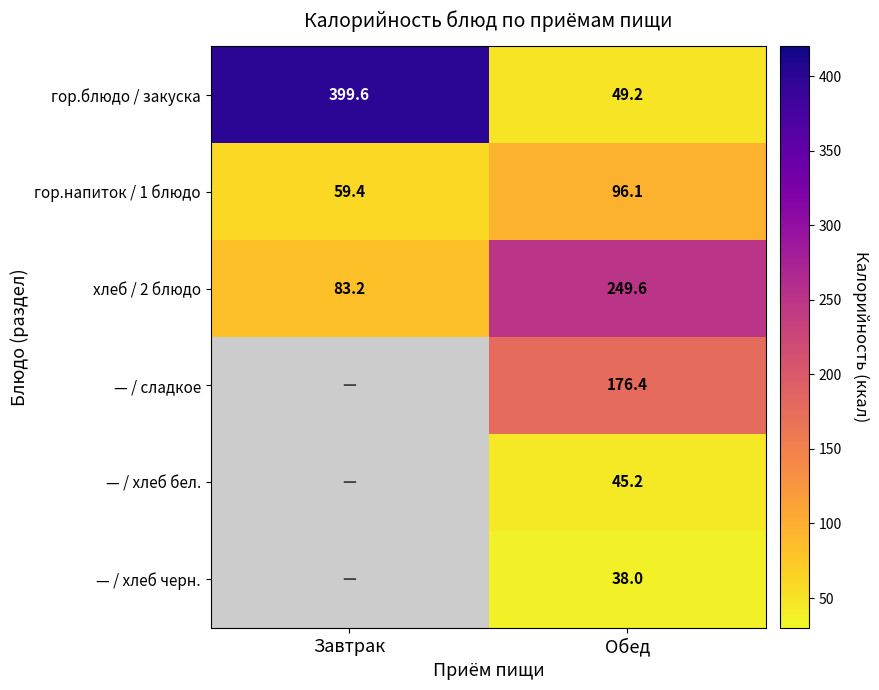

List the labels in order of гор.блюдо / закуска value, smallest first.

Обед, Завтрак